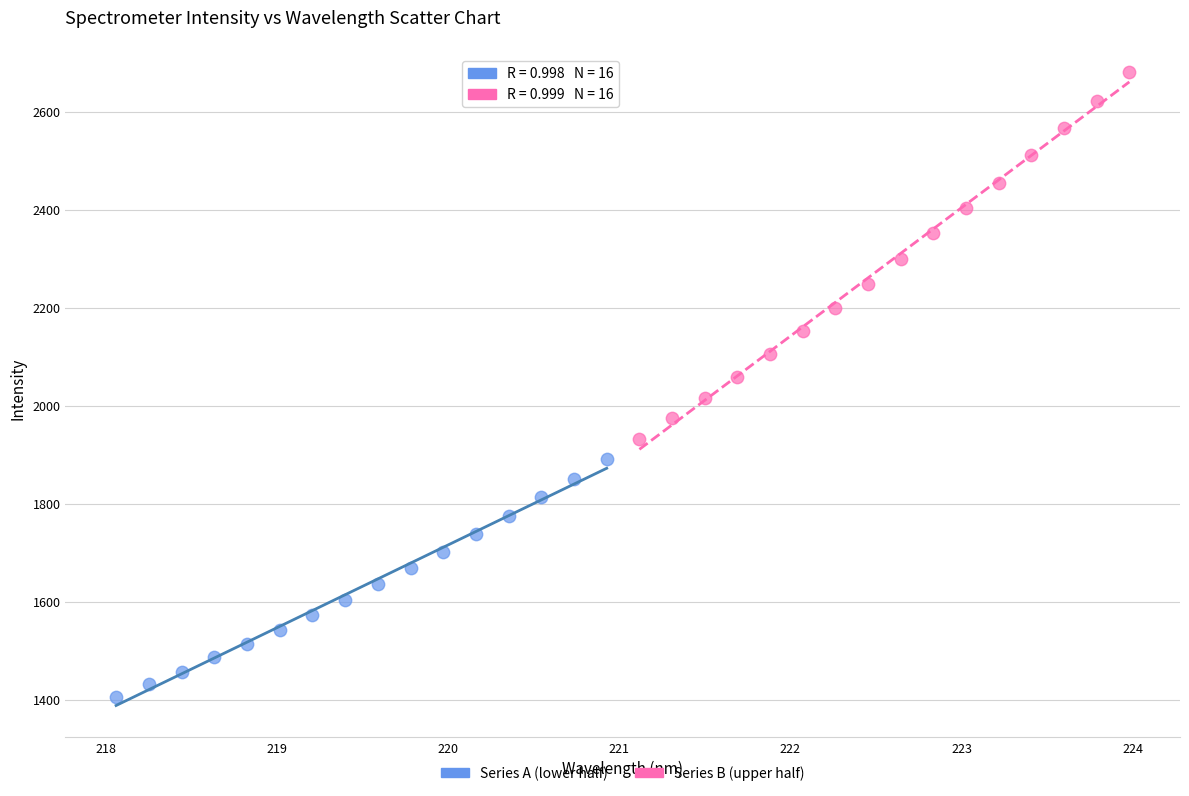

Which series has the widest spread of Y values?

Series B (upper half)